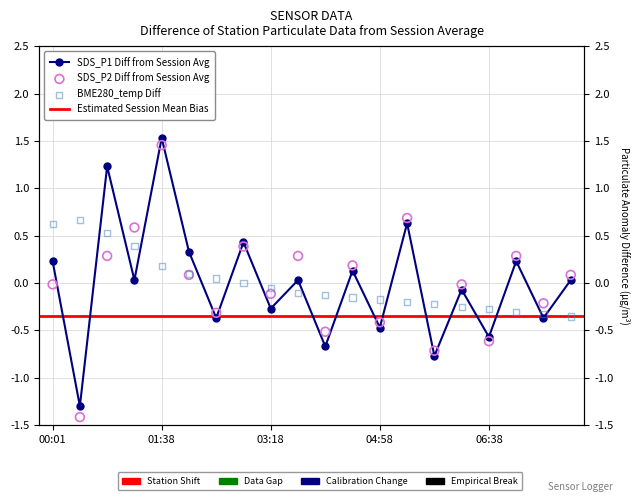

Which series has the largest Y range (max minus min)?

SDS_P2